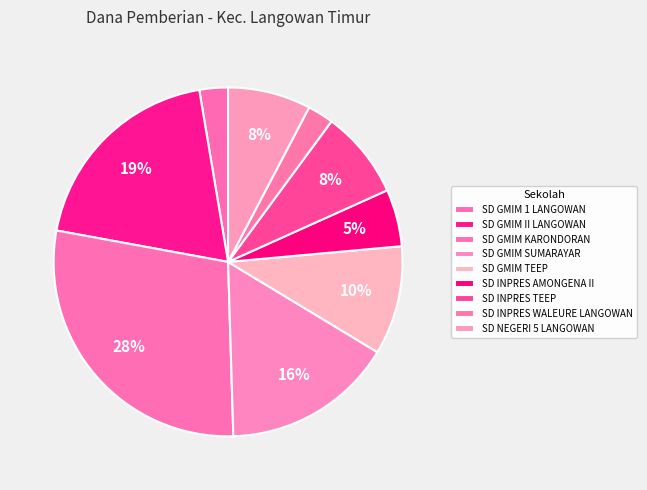

To the nearest percent, what is the difference between the largest and smallest slice percentages?

26%